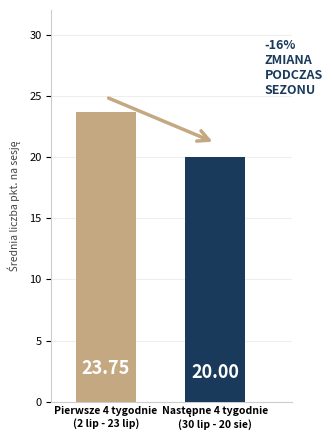

What is the average value?

21.9